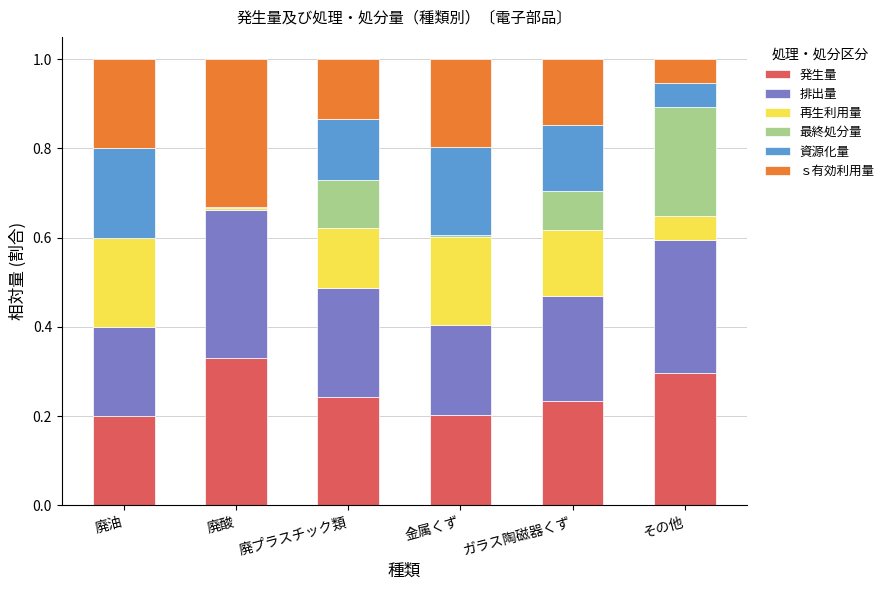

The 発生量 series shows 0.5 at 廃酸. True or false?

False